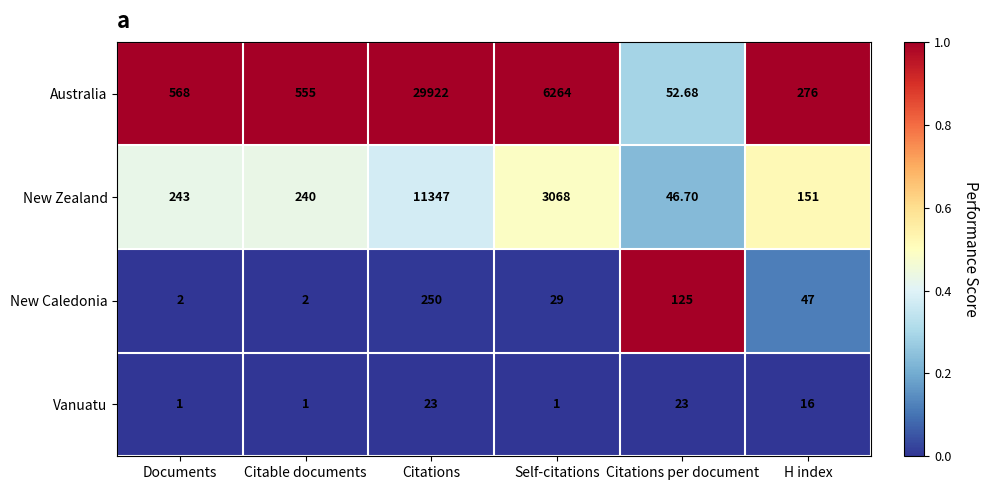

At which label is Australia closest to 14987?

Self-citations